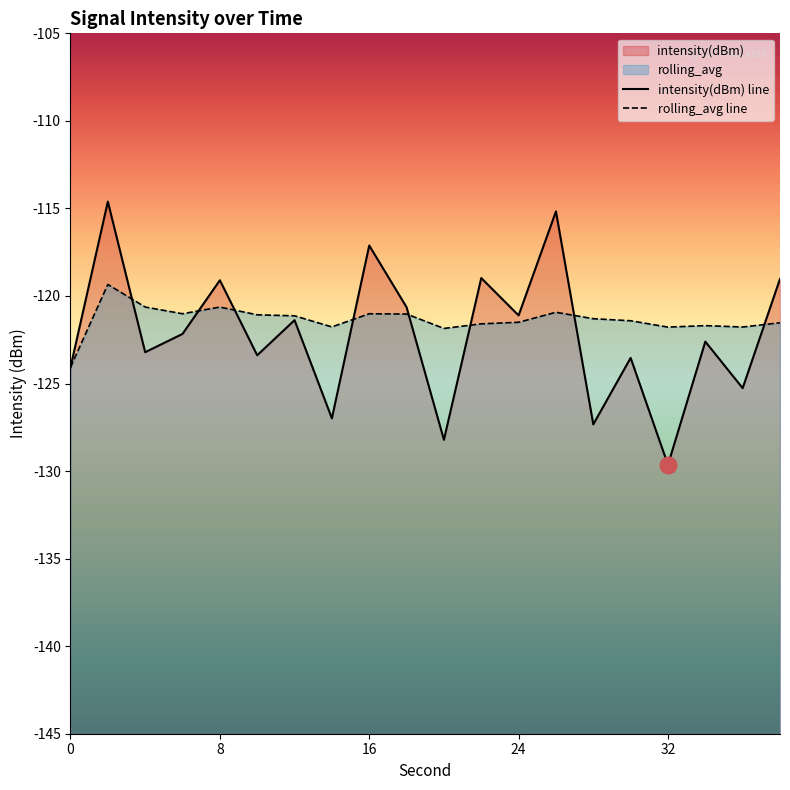

Does the chart have visible grid lines?

No